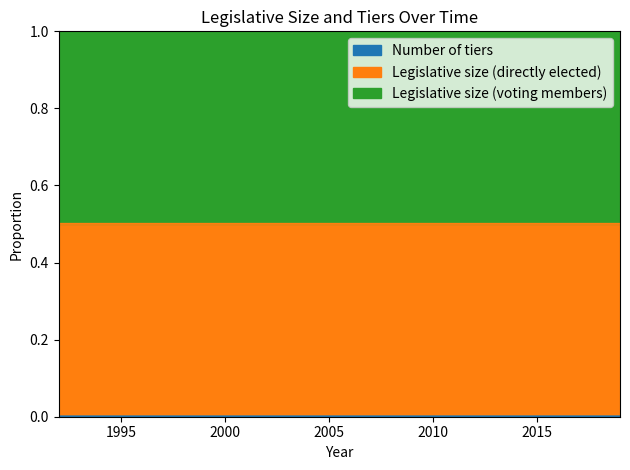

True or false: Legislative size (voting members) and Legislative size (directly elected) cross at least once.

False